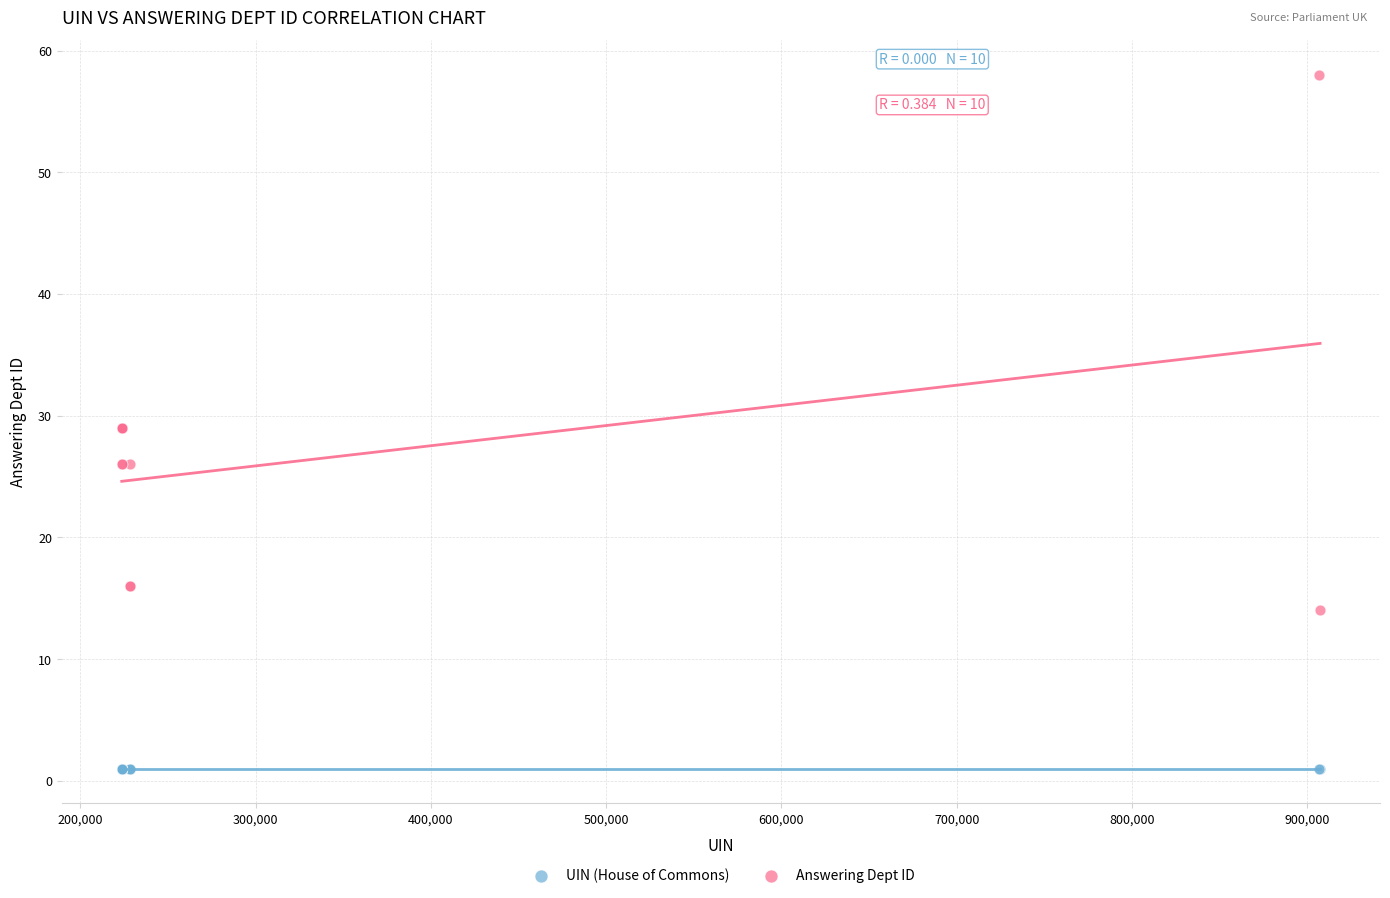

Which series contains the lowest Y value?

UIN (House of Commons)